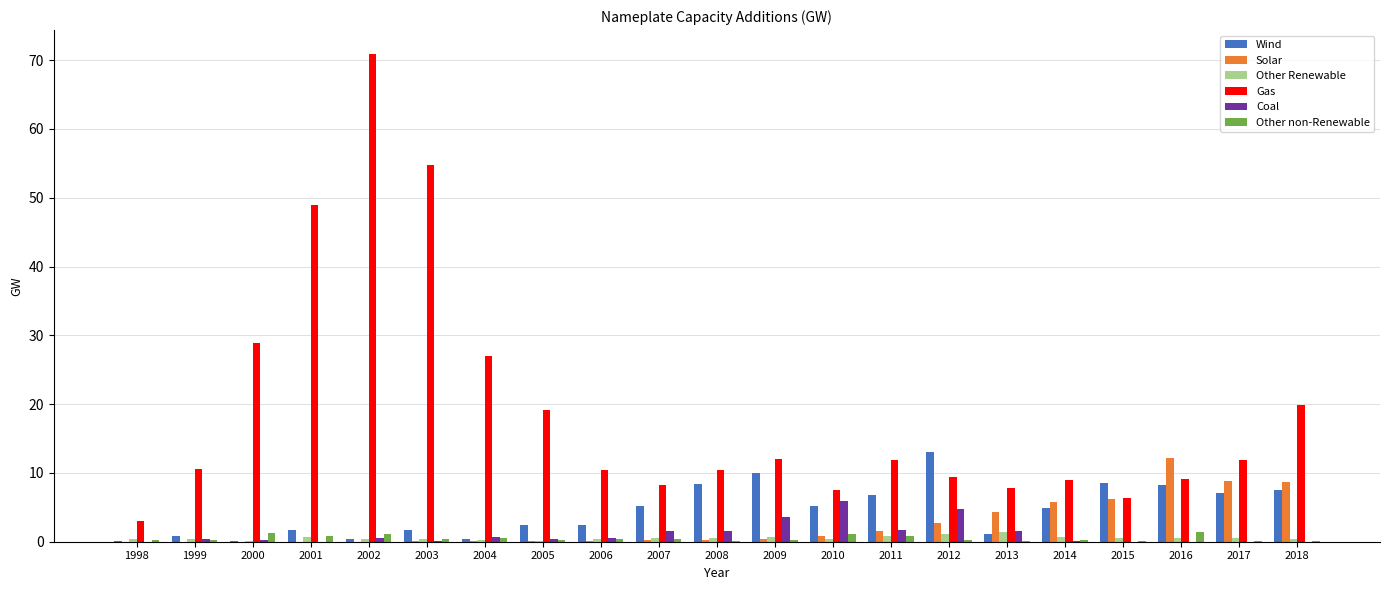

The Coal series shows 1.6 at 2013. True or false?

True